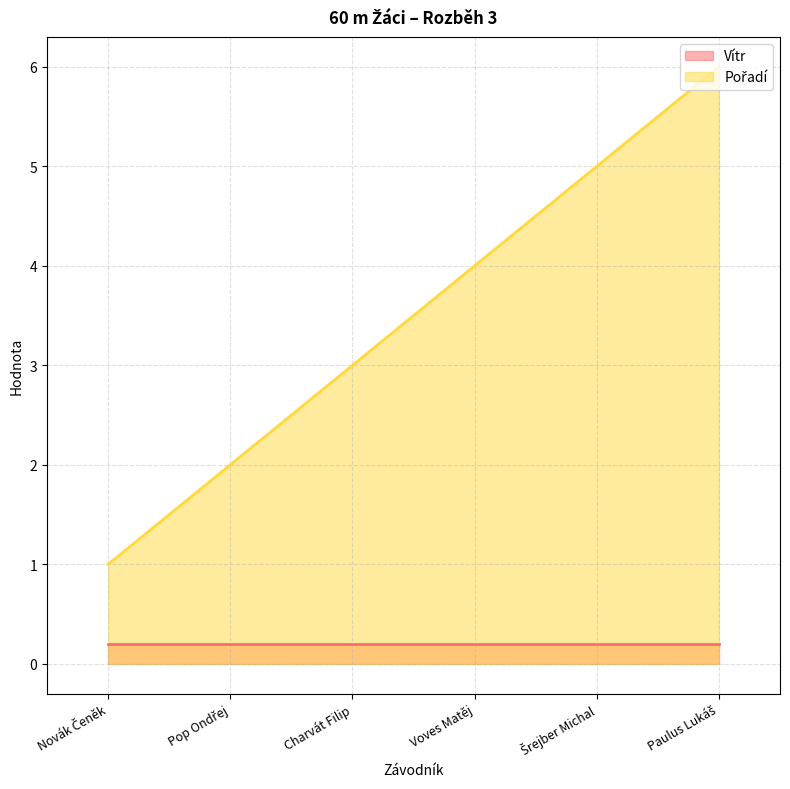

List the labels in order of value, smallest first.

Novák Čeněk, Pop Ondřej, Charvát Filip, Voves Matěj, Šrejber Michal, Paulus Lukáš